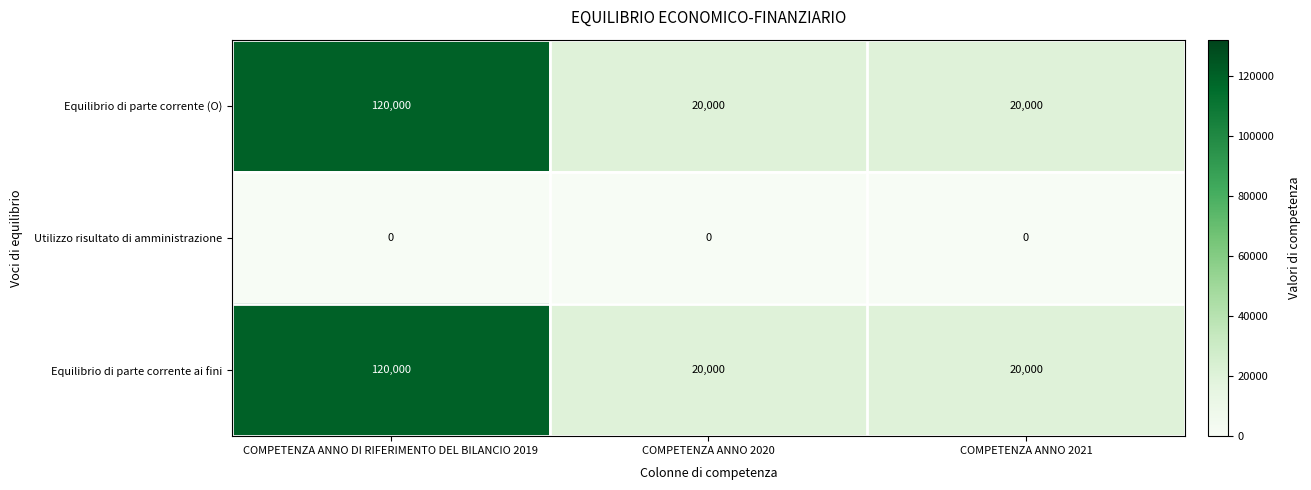

What is the maximum value shown in the chart?

120000